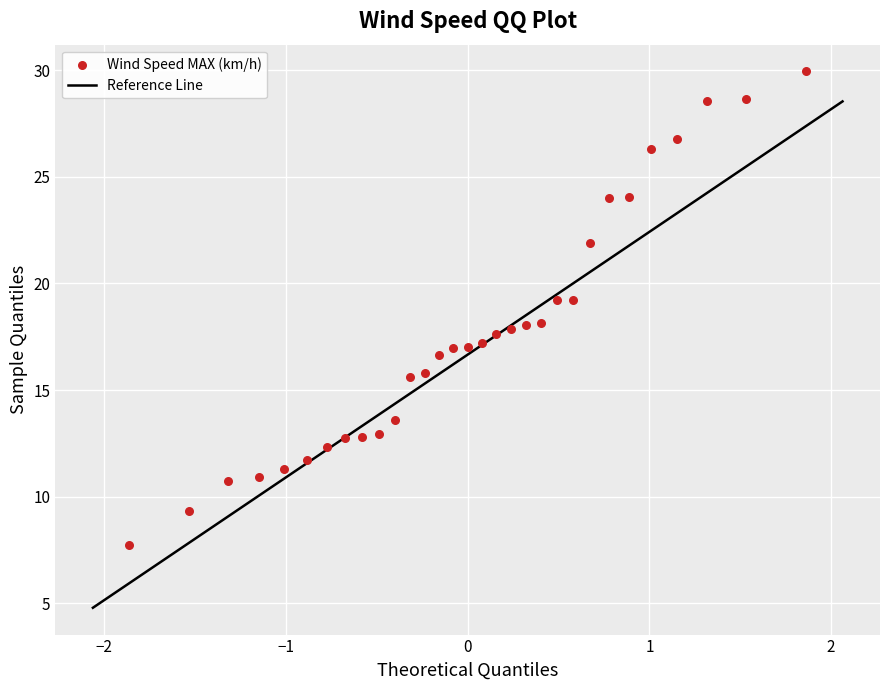

What is the range of X values (max minus min)?

3.7